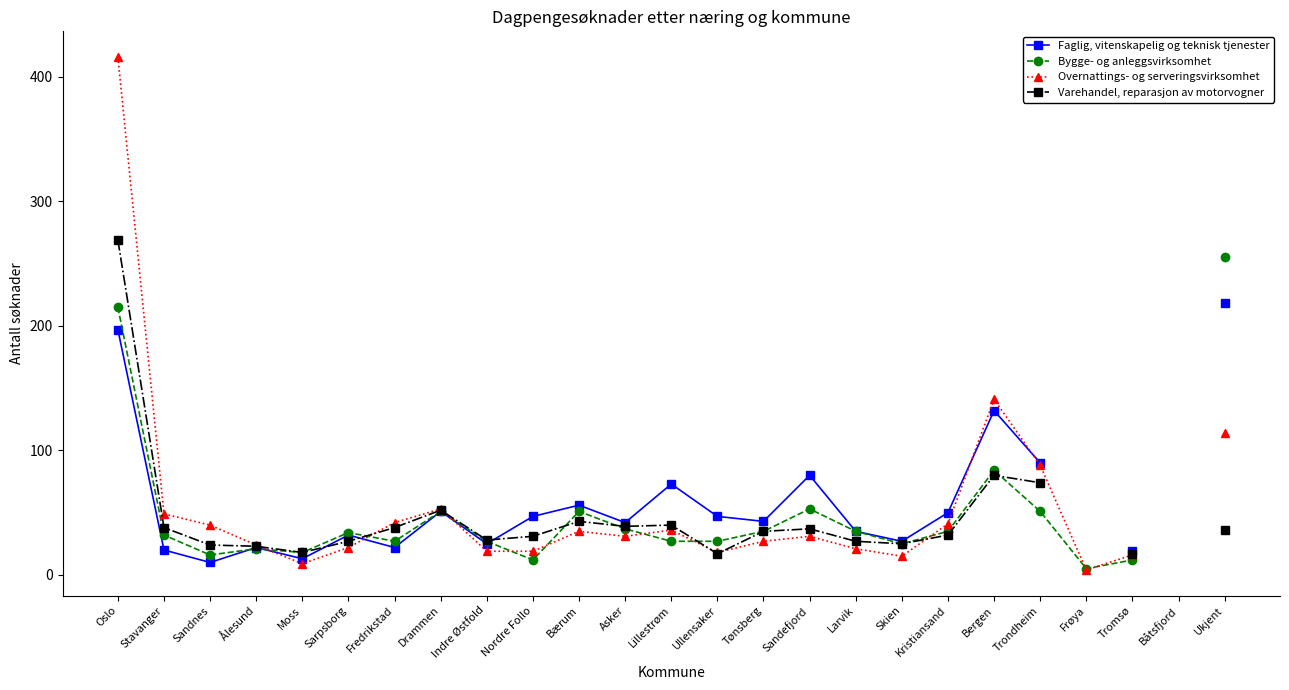

How many values in Varehandel, reparasjon av motorvogner are above zero?

23